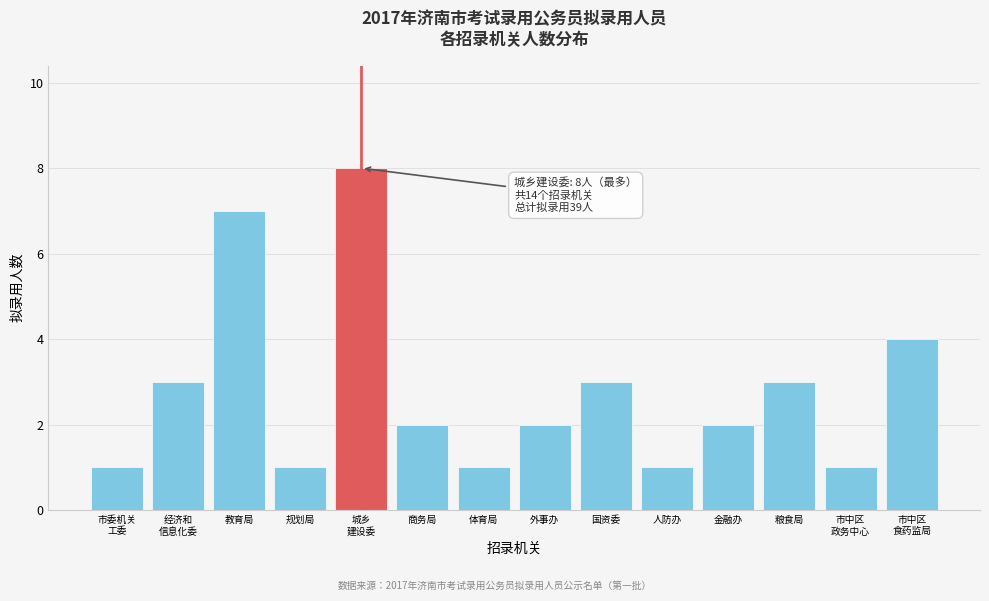

Reading left to right, extract all data points from this chart.

1	3	7	1	8	2	1	2	3	1	2	3	1	4